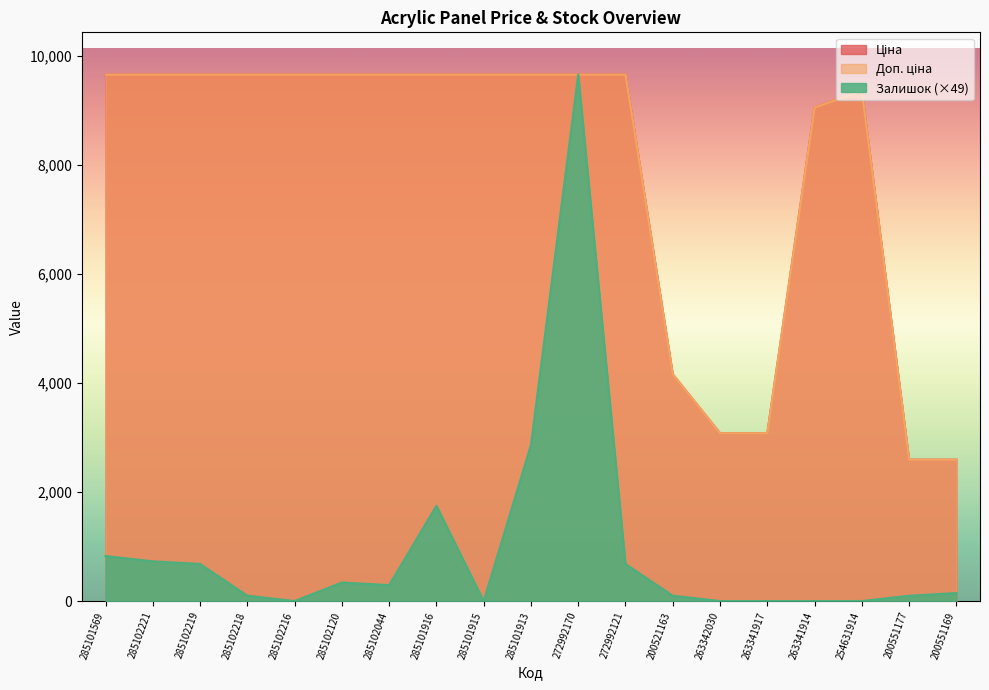

List the labels in order of Ціна value, largest first.

285101569, 285102221, 285102219, 285102218, 285102216, 285102120, 285102044, 285101916, 285101915, 285101913, 272992170, 272992121, 254631914, 263341914, 200521163, 263342030, 263341917, 200551177, 200551169